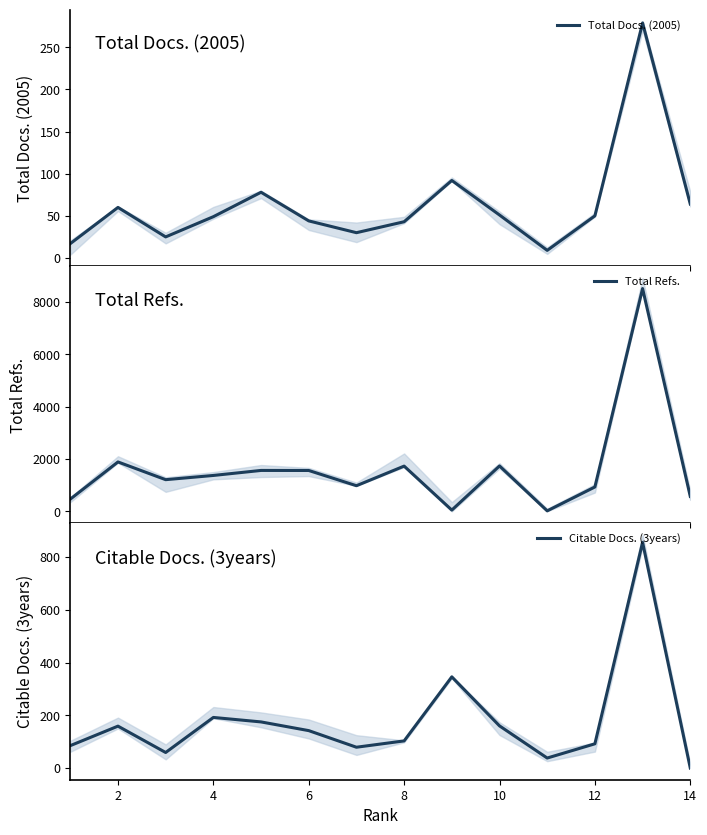

How many values in the Citable Docs. (3years) series are below 142?

7